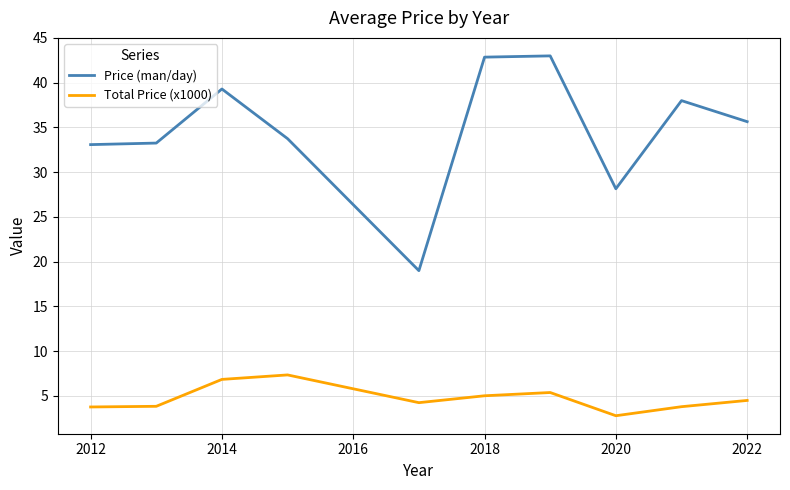

How many categories are shown in the chart?

10